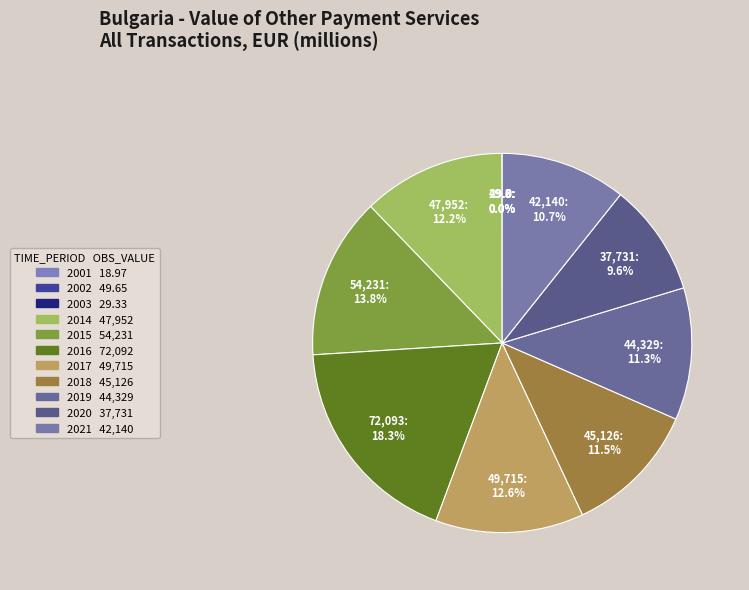

Is 2015 the majority of the pie?

No